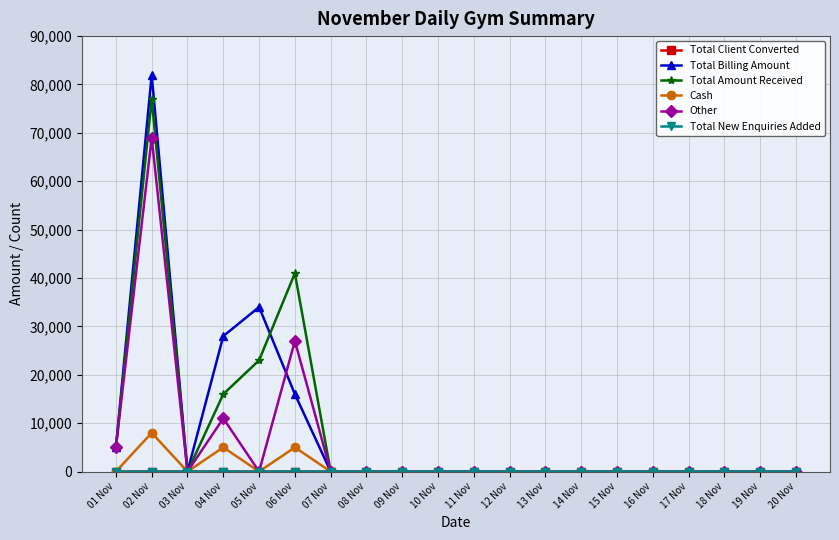

At how many categories does at least one series exceed 63568?

1